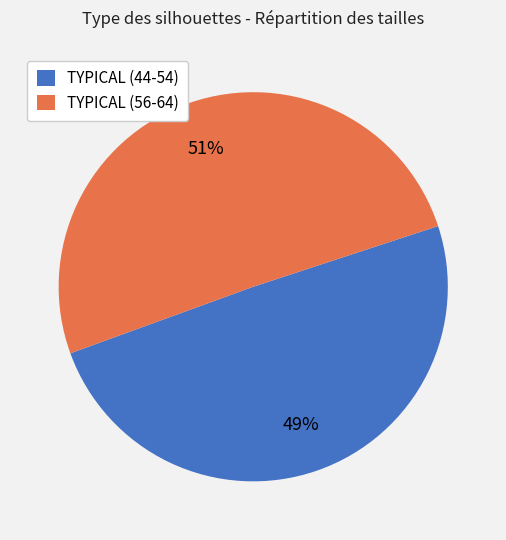

Does any single category account for the majority?

Yes